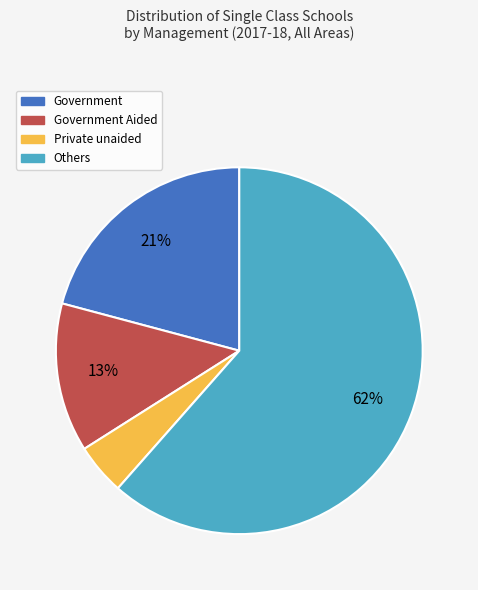

Which category has the smallest portion of the pie?

Private unaided